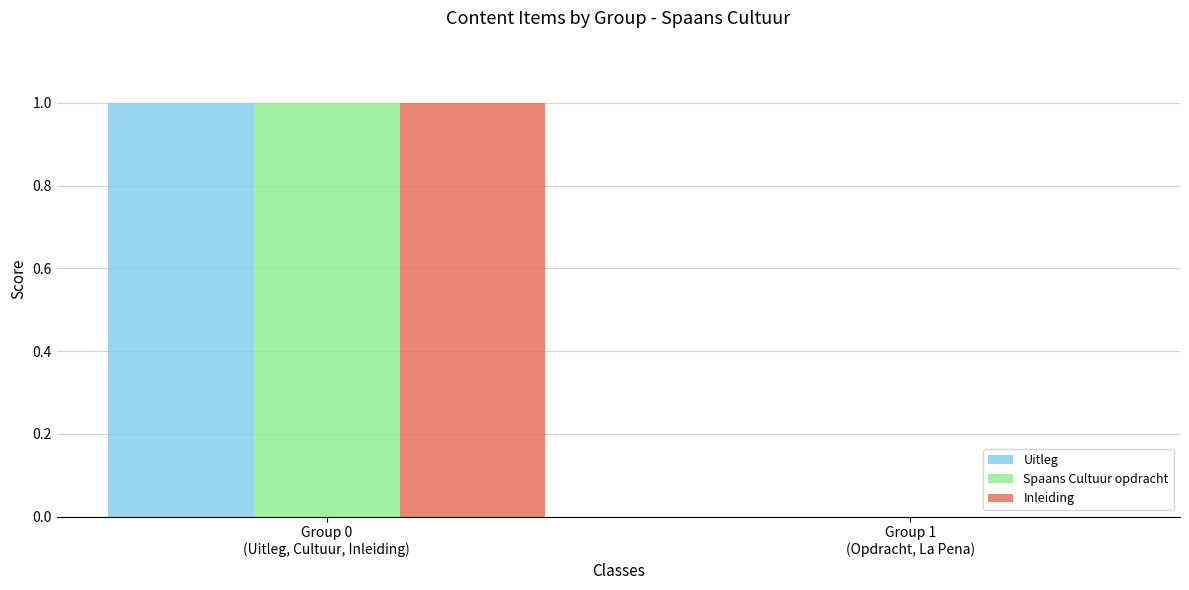

Reading right to left, list all the values displayed in this chart.

Uitleg: Group 1
(Opdracht, La Pena)=0	Group 0
(Uitleg, Cultuur, Inleiding)=1
Spaans Cultuur opdracht: Group 1
(Opdracht, La Pena)=0	Group 0
(Uitleg, Cultuur, Inleiding)=1
Inleiding: Group 1
(Opdracht, La Pena)=0	Group 0
(Uitleg, Cultuur, Inleiding)=1